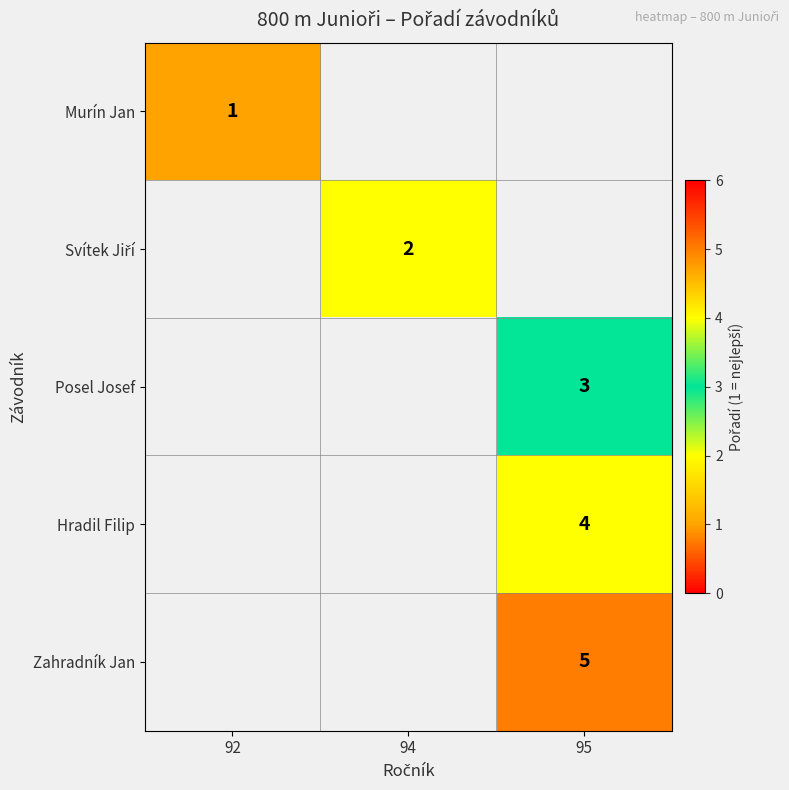

The Murín Jan series shows 1.7 at 92. True or false?

False